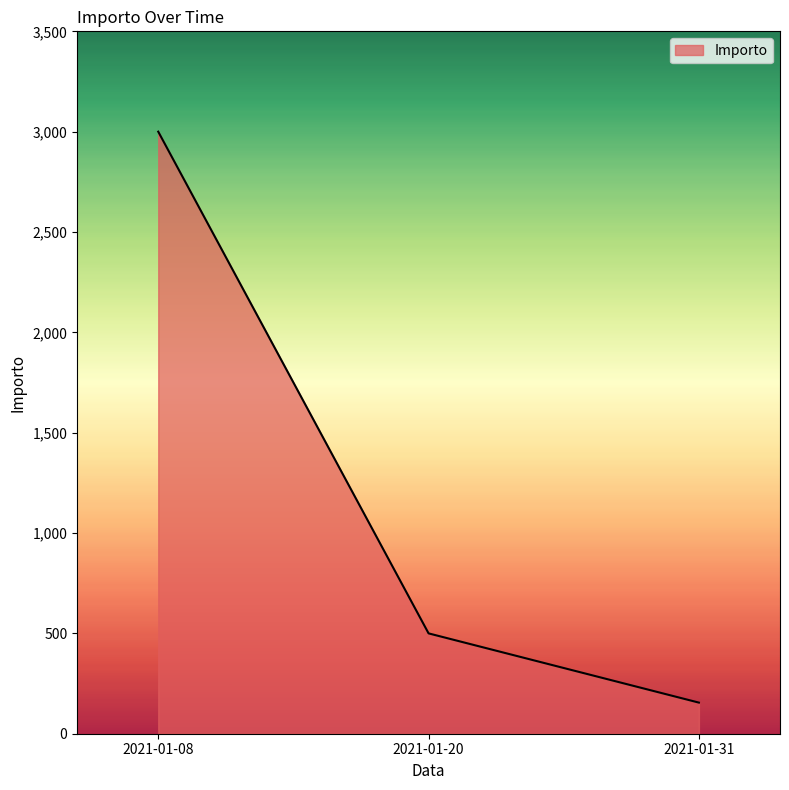

What is the difference between the values at 2021-01-31 and 2021-01-08?

2845